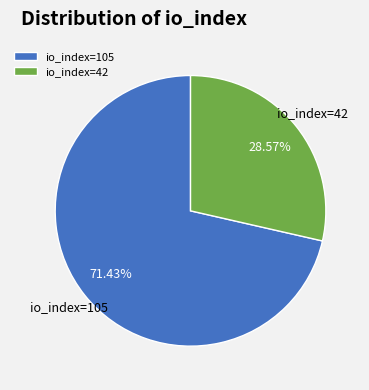

Is the sum of io_index=105 and io_index=42 greater than half?

Yes